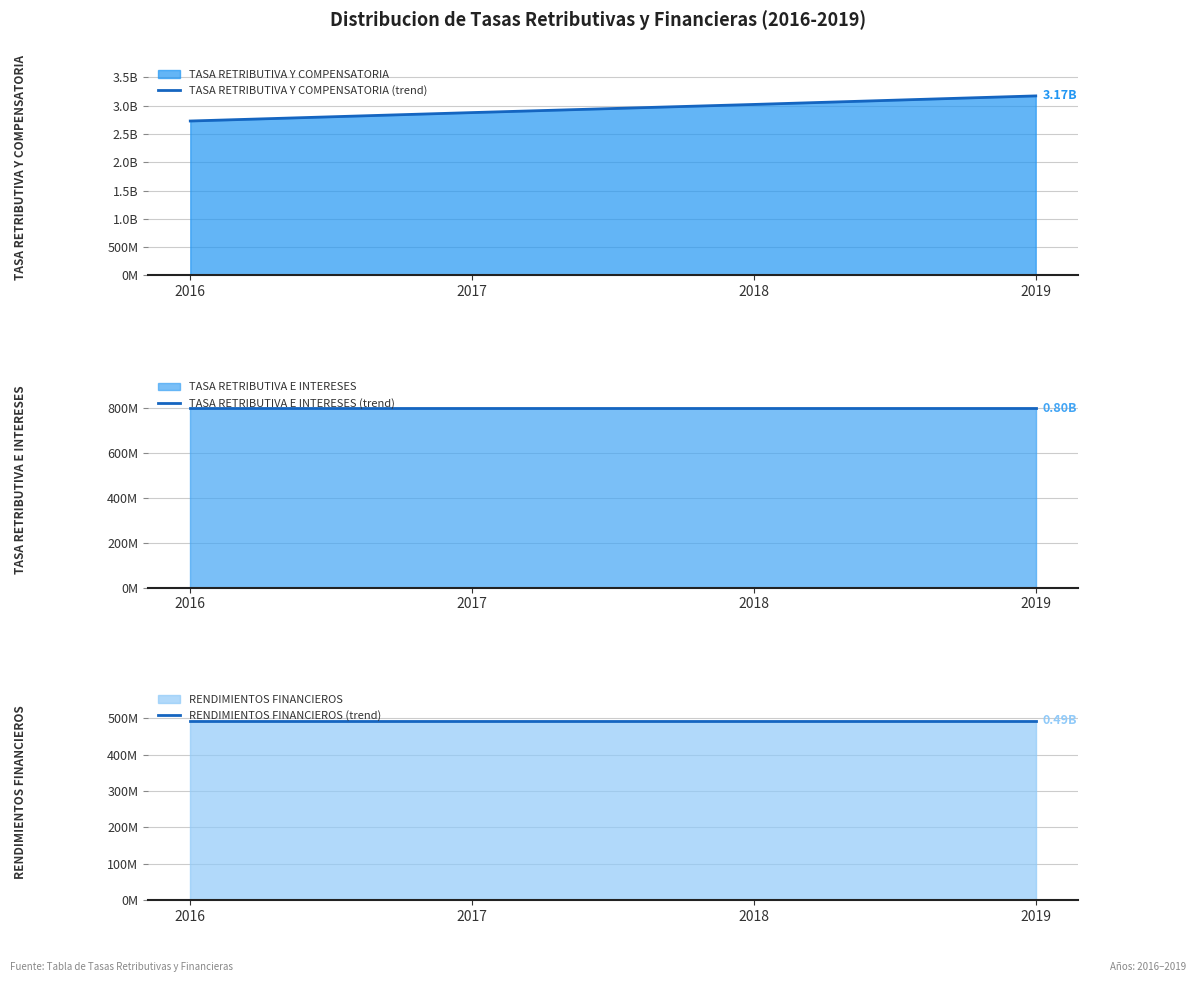

Reading left to right, list all the values displayed in this chart.

TASA RETRIBUTIVA Y COMPENSATORIA (trend): 2728792374	2877776053	3021664856	3172748098
TASA RETRIBUTIVA E INTERESES (trend): 800000000	800000000	800000000	800000000
RENDIMIENTOS FINANCIEROS (trend): 494410351	494410351	494410351	494410351